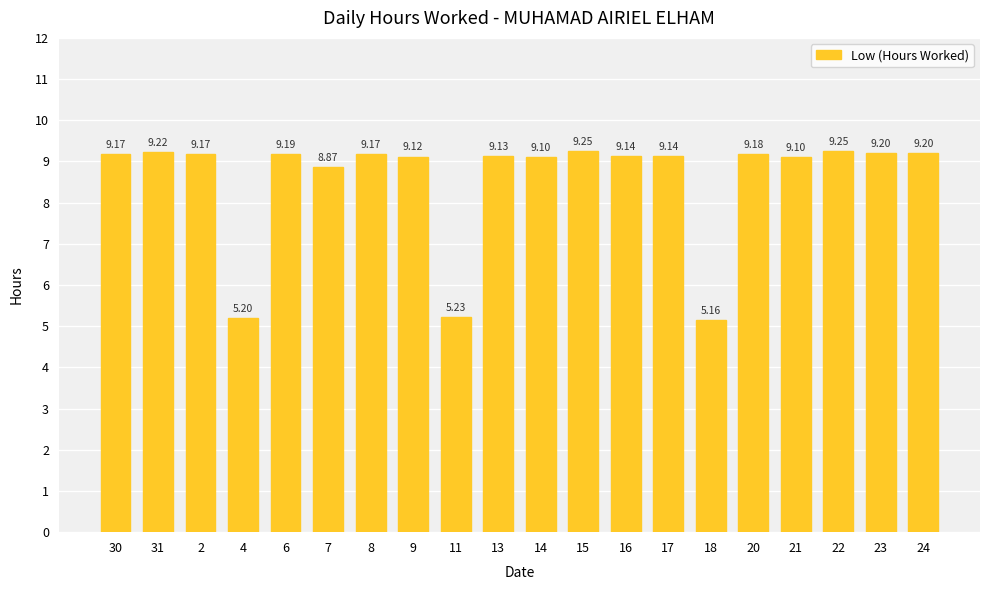

Approximately how many times larger is the value at 7 compared to 13?

1.0